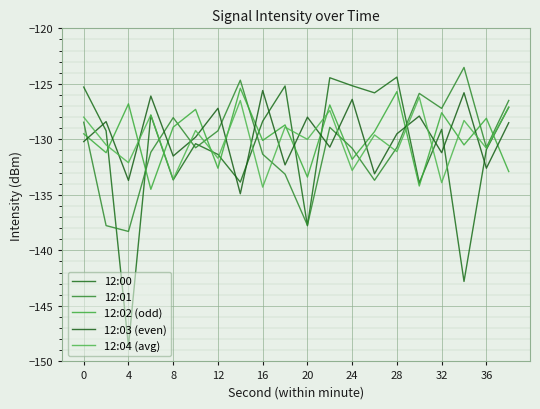

Where do 12:01 and 12:04 (avg) first cross each other?

8 and 12